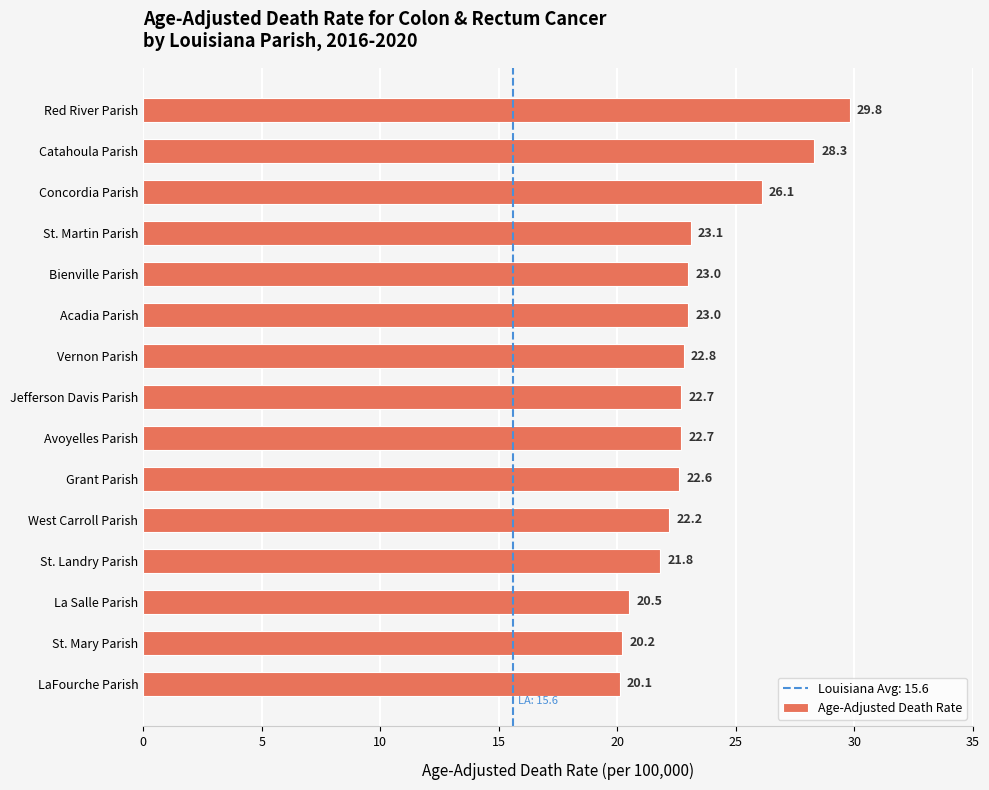

What is the ratio of the value at West Carroll Parish to the value at Vernon Parish?

1.0